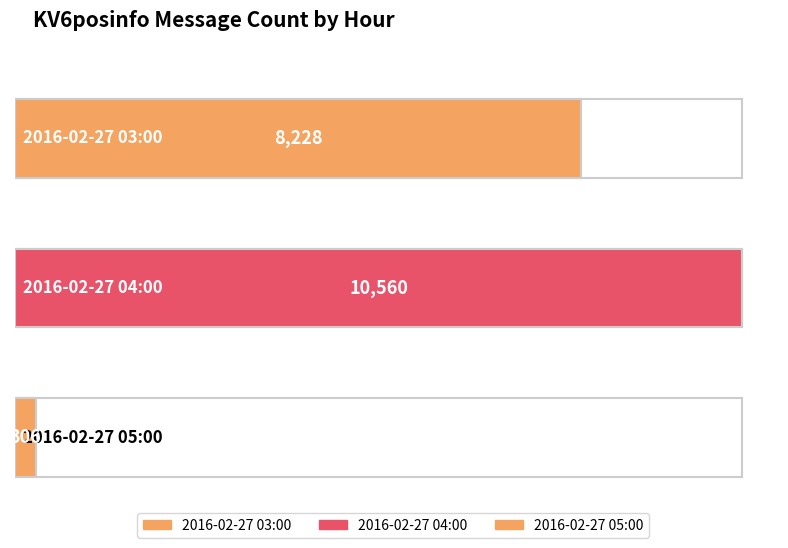

True or false: the data shows 10560 at 2016-02-27 04:00.

True